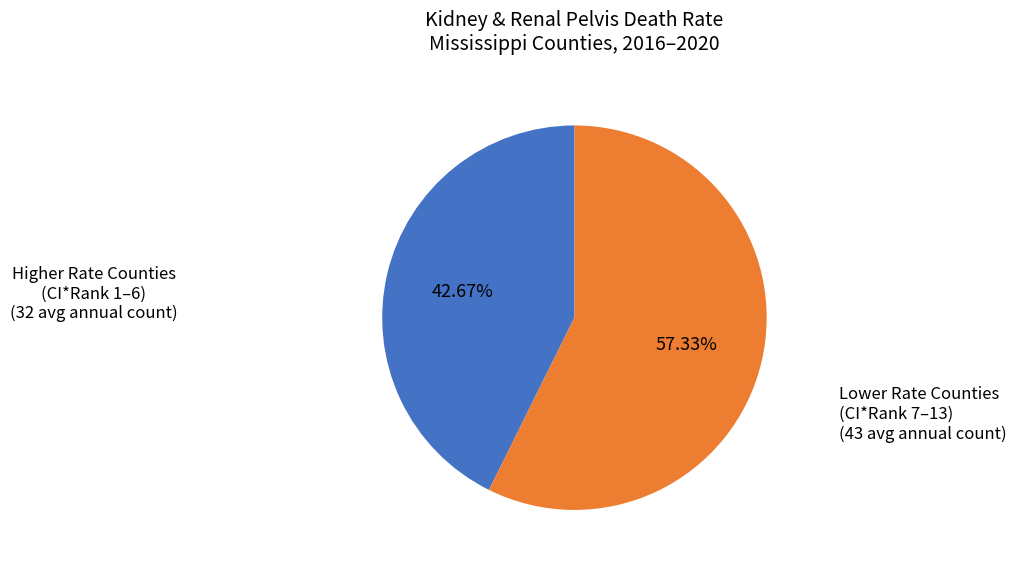

Is there any slice that represents more than half of the pie?

Yes